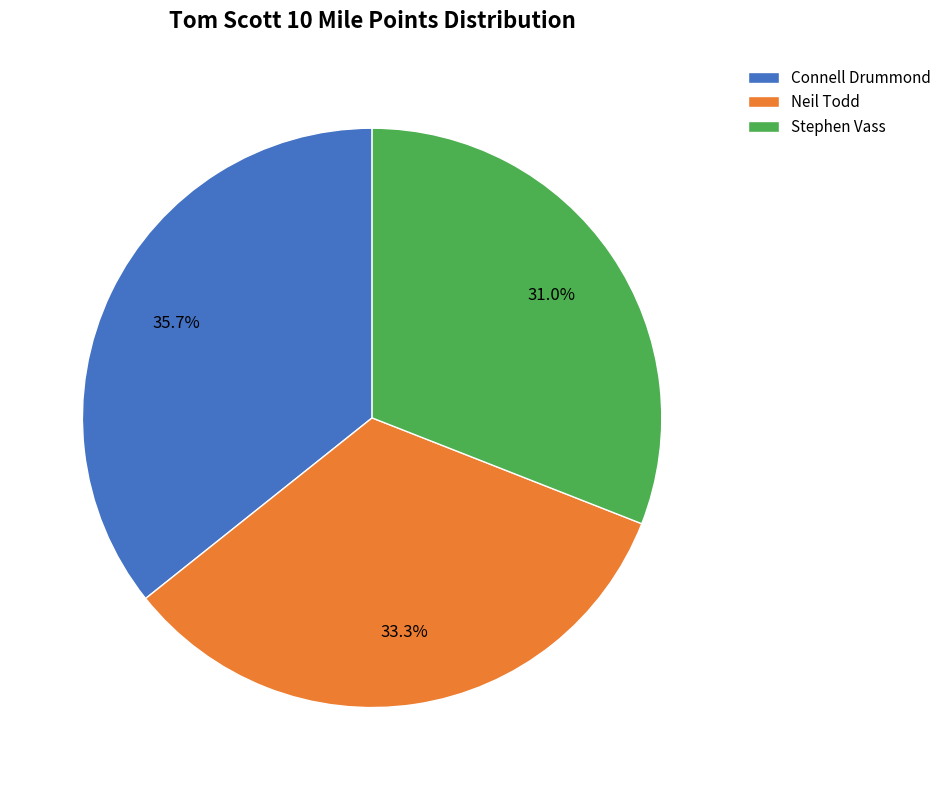

Is it true that Connell Drummond is 29% of the pie?

False